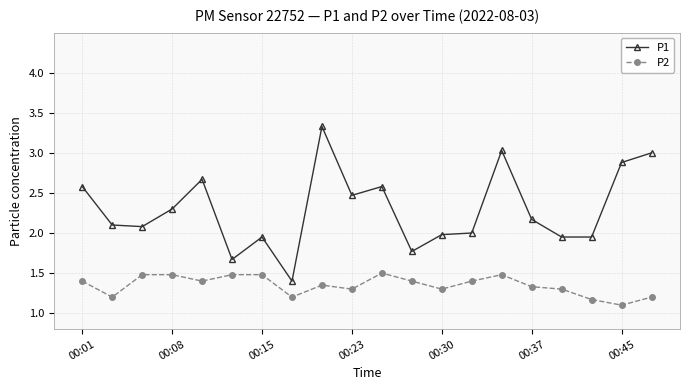

At how many categories does at least one series exceed 1?

20